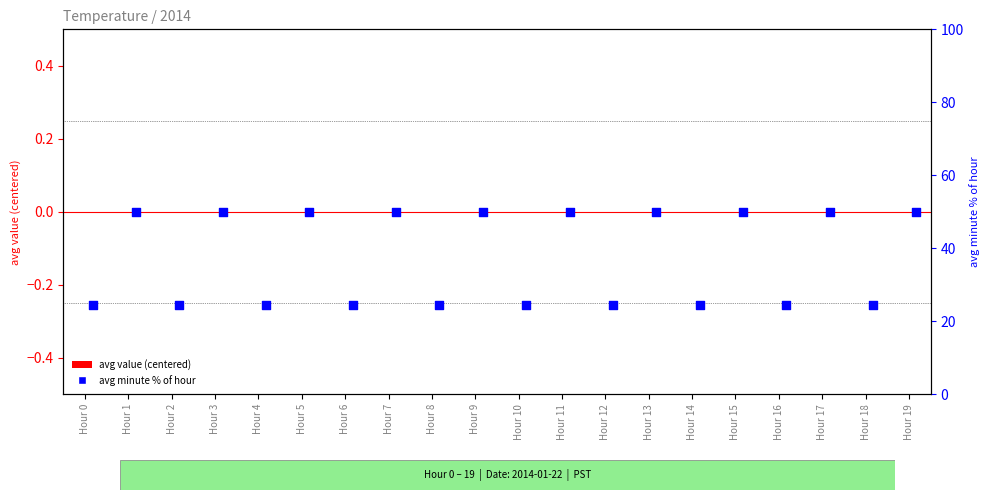

Which series contains the lowest Y value?

avg value (centered)